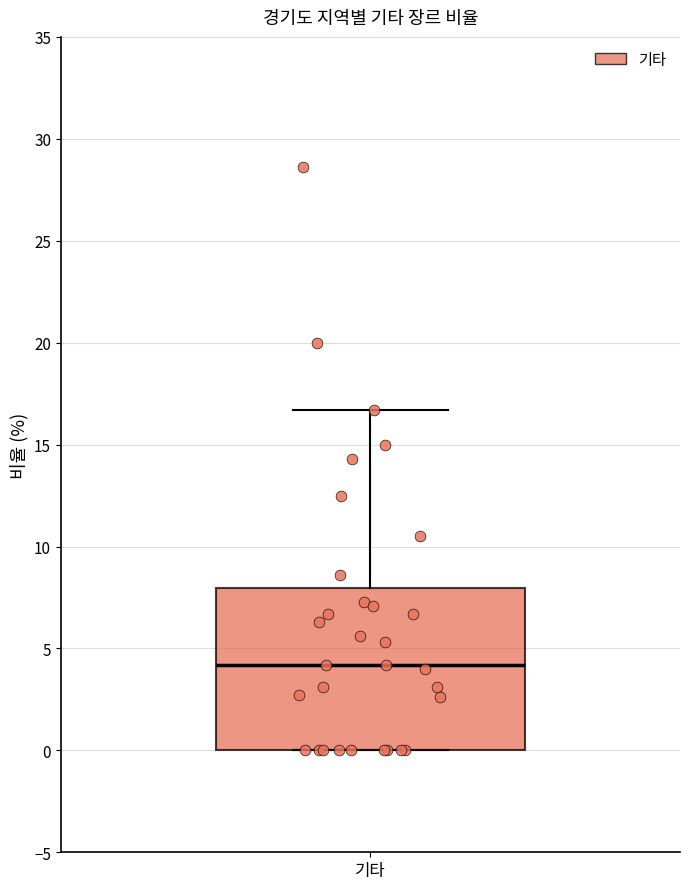

Where does the median line of the box for 기타 sit on the y-axis? The values are not printed on the chart, so give them approximately, as read against the axis.

4.0